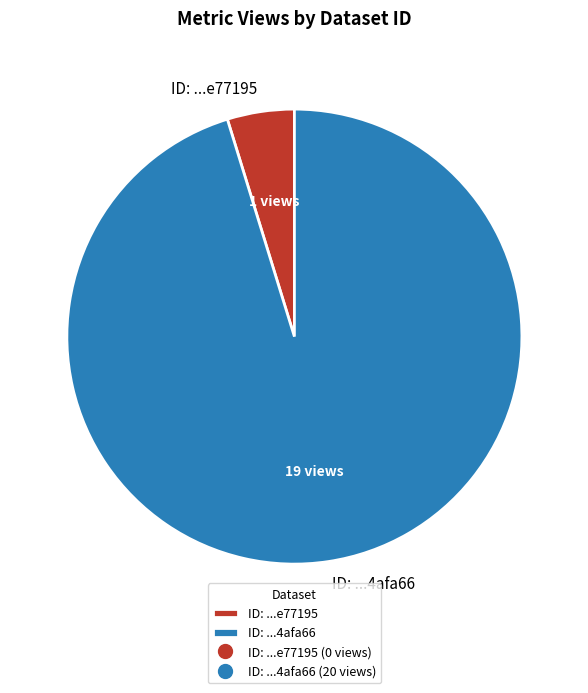

Is it true that ID: ...4afa66 is 95% of the pie?

True